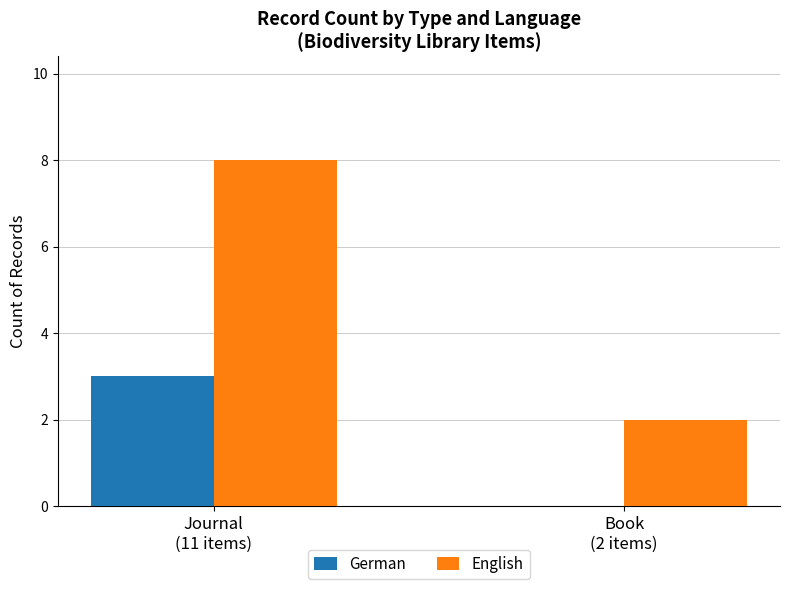

What is the sum of all German values?

3